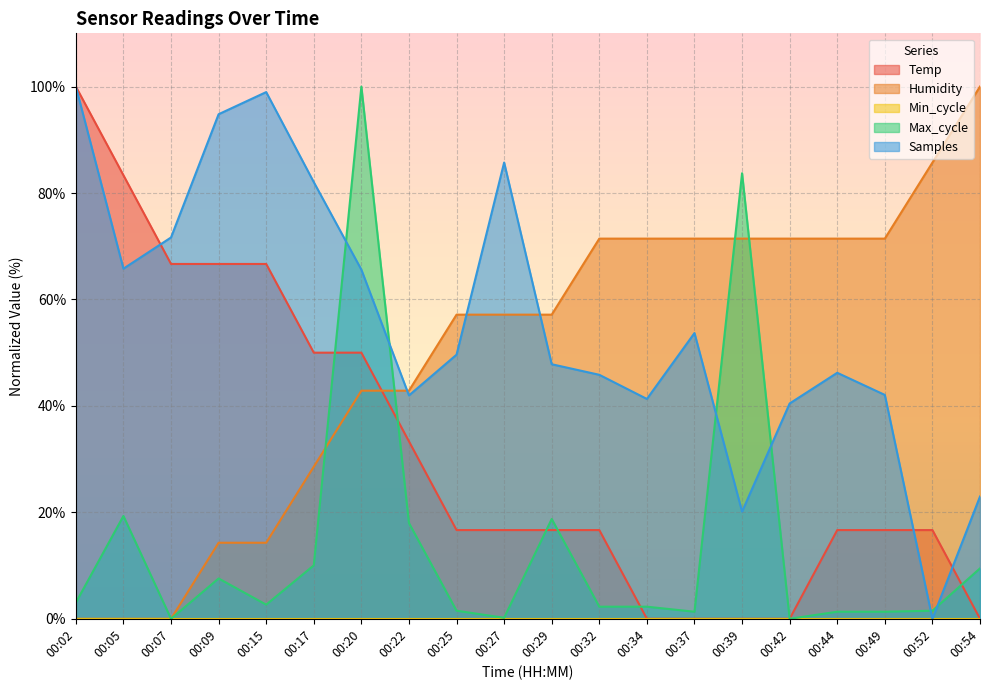

Where do Samples and Max_cycle first cross each other?

00:17 and 00:20